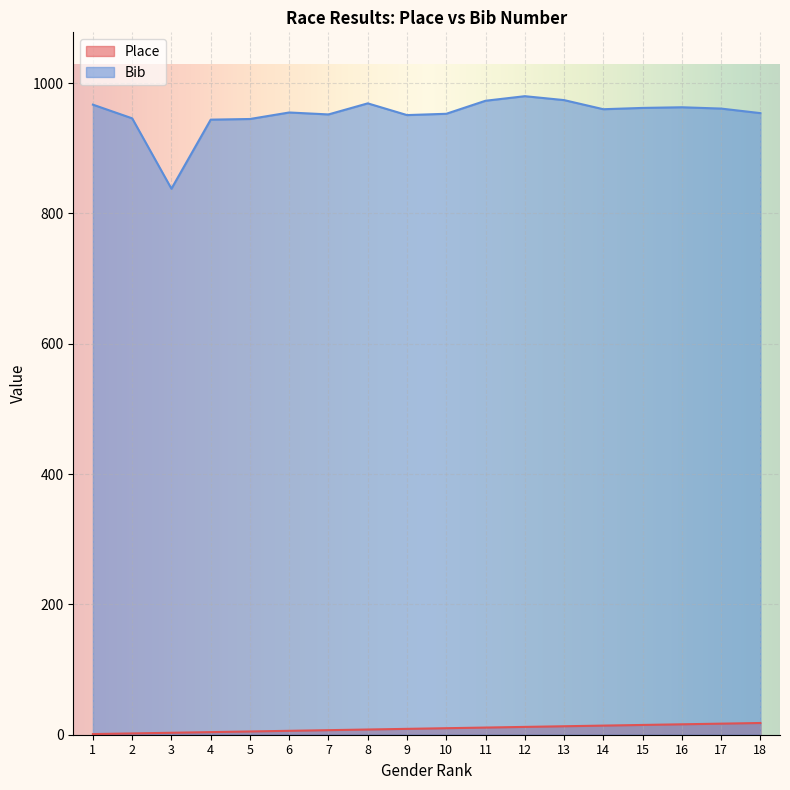

What is the smallest value displayed?

1